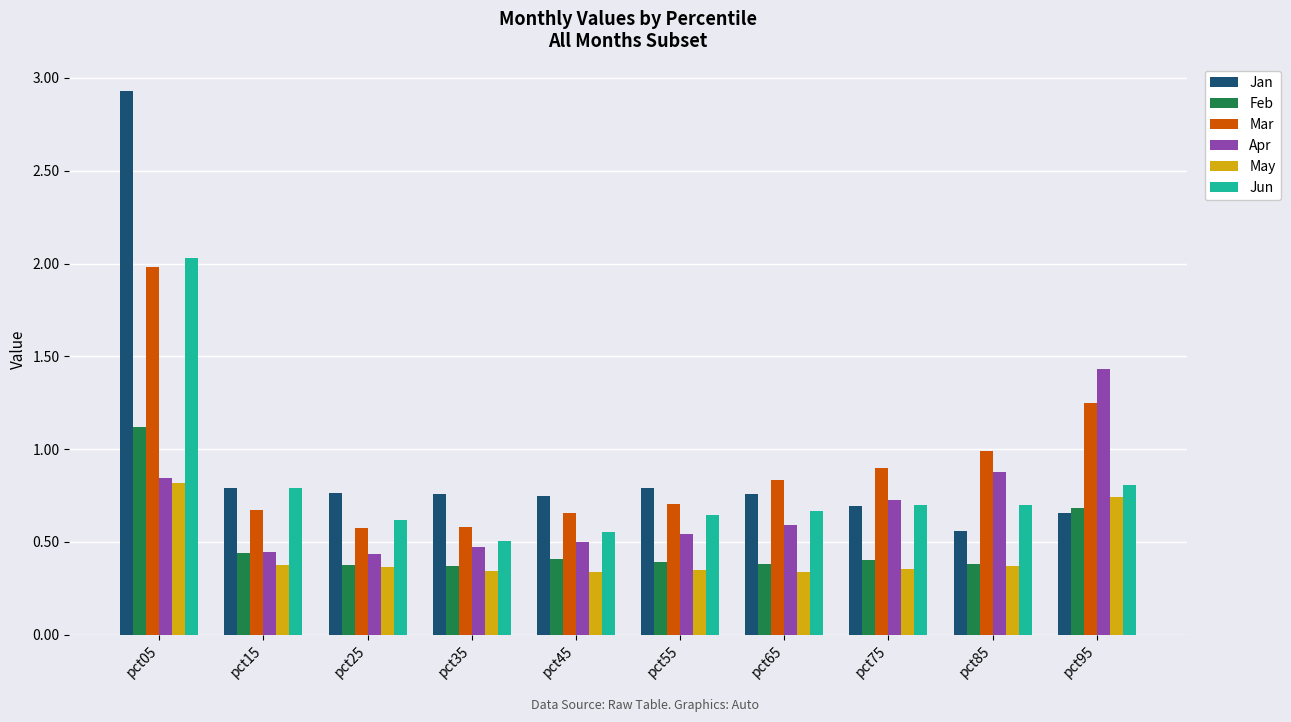

At which category is the sum across all series the highest?

pct05